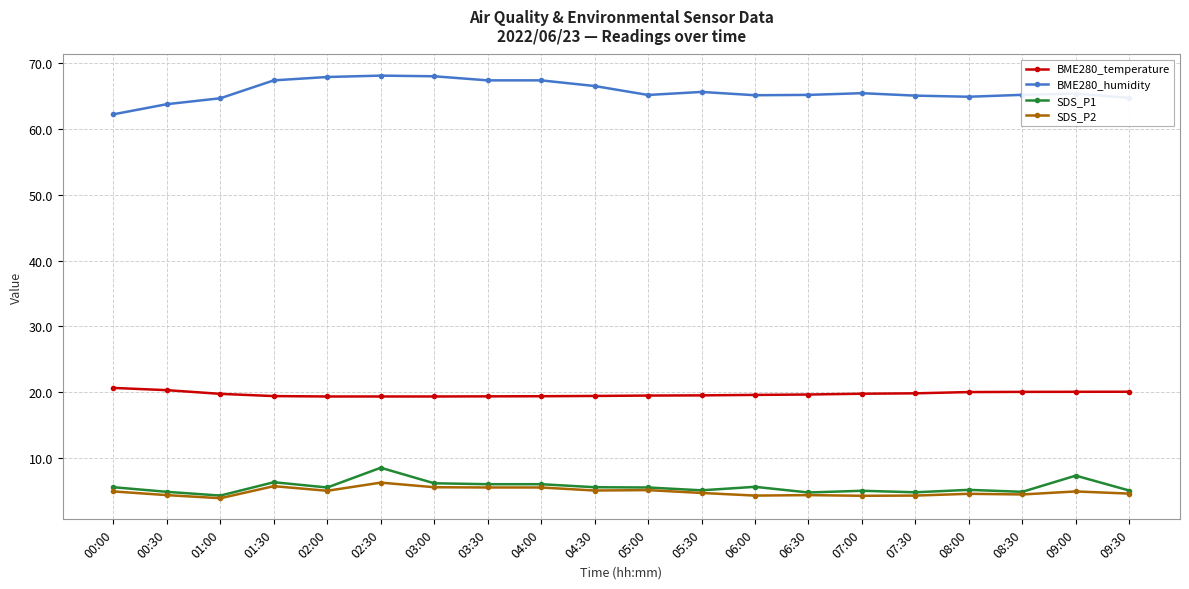

How many data points does each series have?

20